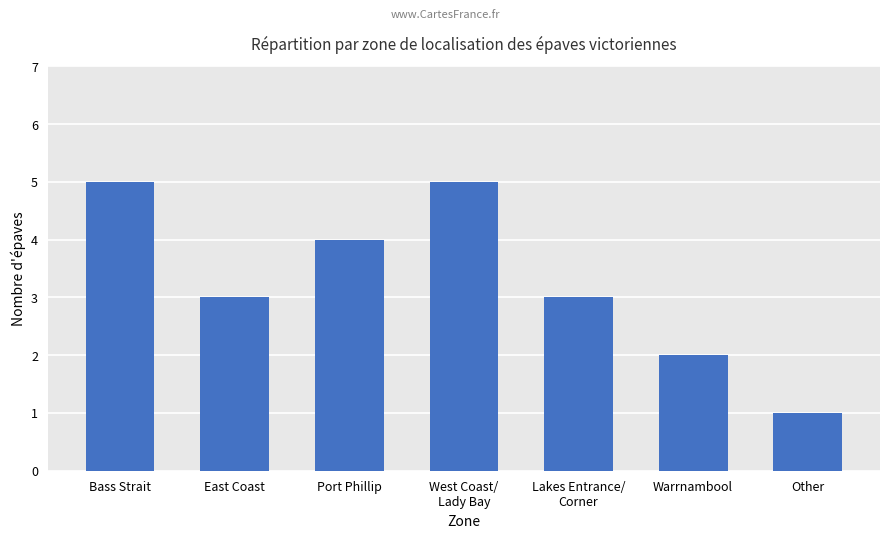

Is it true that the value at Other is 0?

False